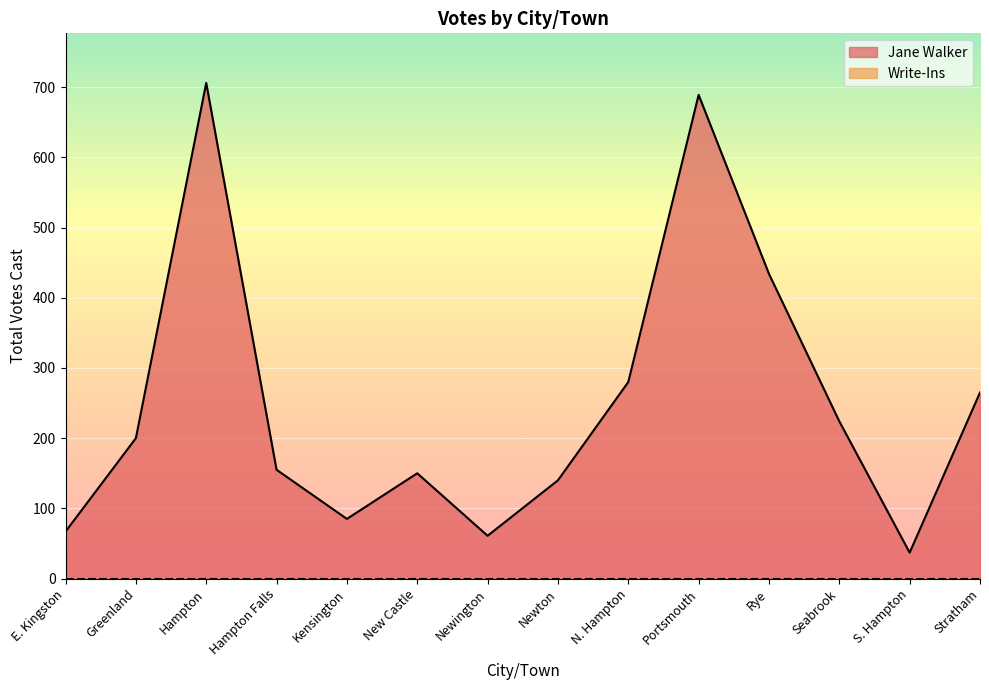

Reading left to right, extract all data points from this chart.

E. Kingston=67	Greenland=200	Hampton=706	Hampton Falls=155	Kensington=85	New Castle=150	Newington=61	Newton=140	N. Hampton=280	Portsmouth=689	Rye=434	Seabrook=224	S. Hampton=37	Stratham=265